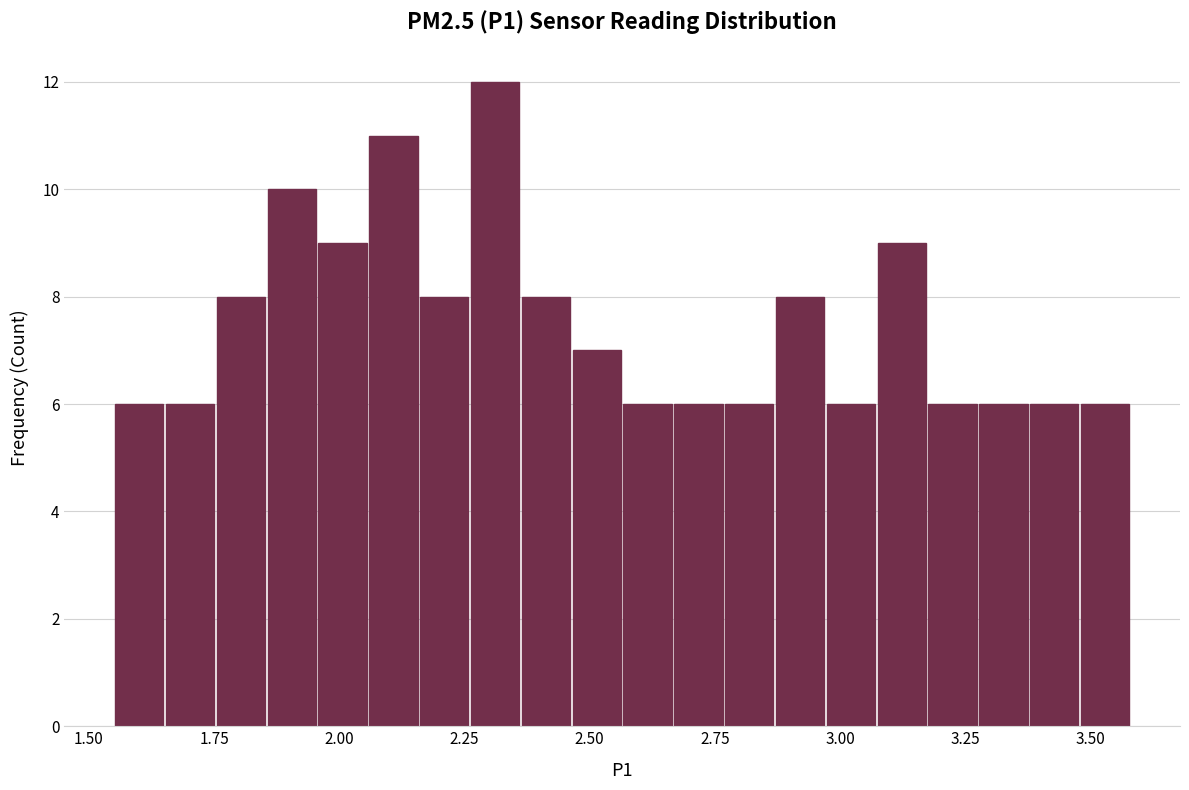

Read against the x-axis, roughly where is the centre of the tallest bar?

2.30